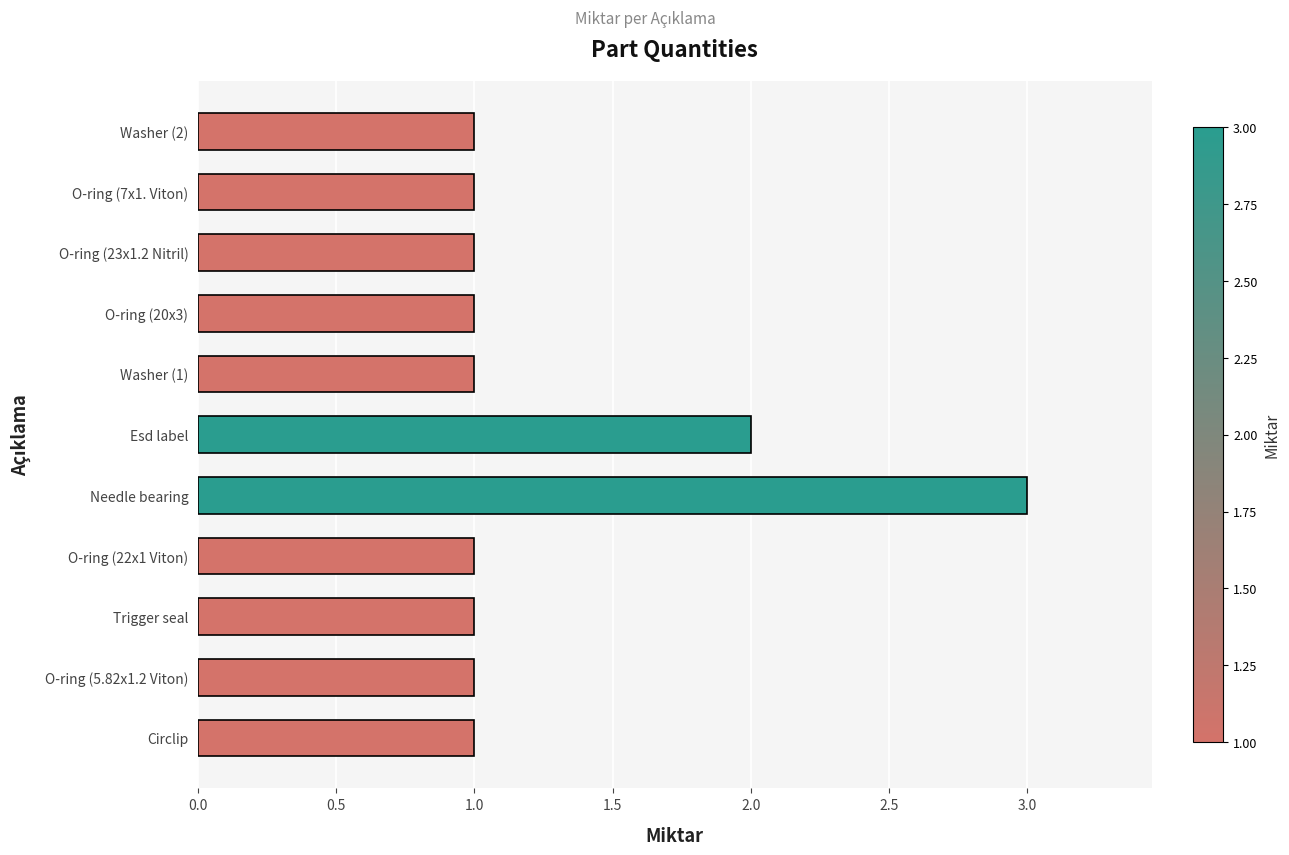

Reading bottom to top, transcribe all the data shown in this chart.

Circlip=1	O-ring (5.82x1.2 Viton)=1	Trigger seal=1	O-ring (22x1 Viton)=1	Needle bearing=3	Esd label=2	Washer (1)=1	O-ring (20x3)=1	O-ring (23x1.2 Nitril)=1	O-ring (7x1. Viton)=1	Washer (2)=1